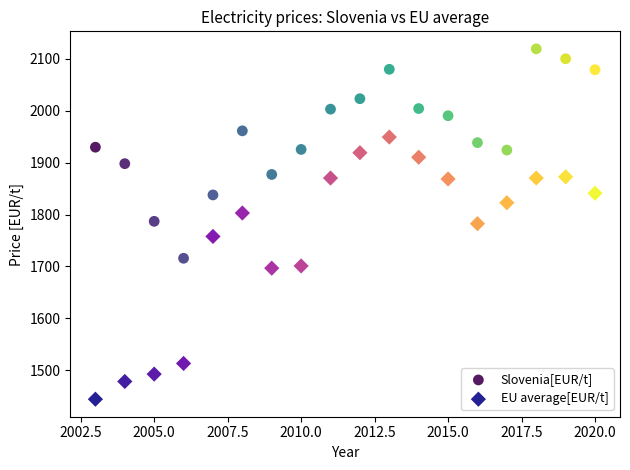

Across all data points, what is the range of X values (max minus min)?

17.0